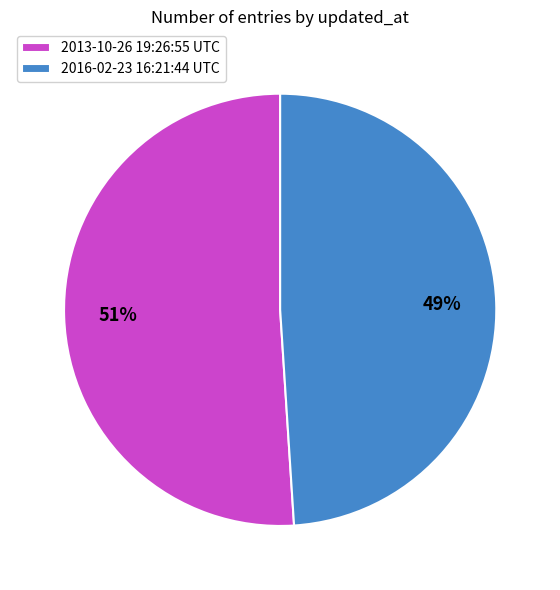

How many segments does this pie chart have?

2